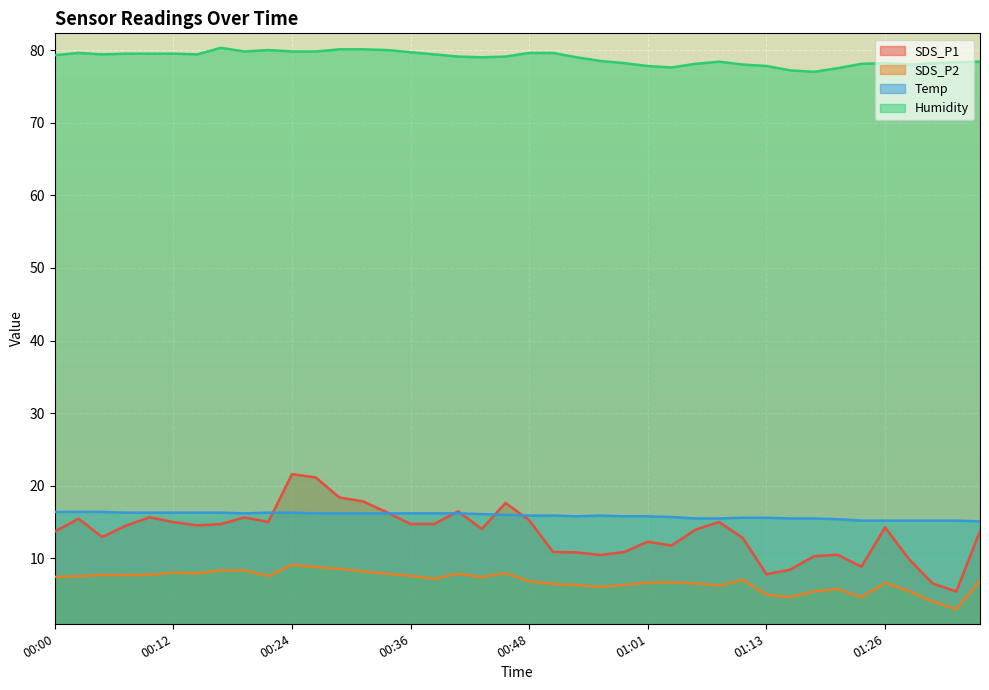

What position from the left is 00:12?

6